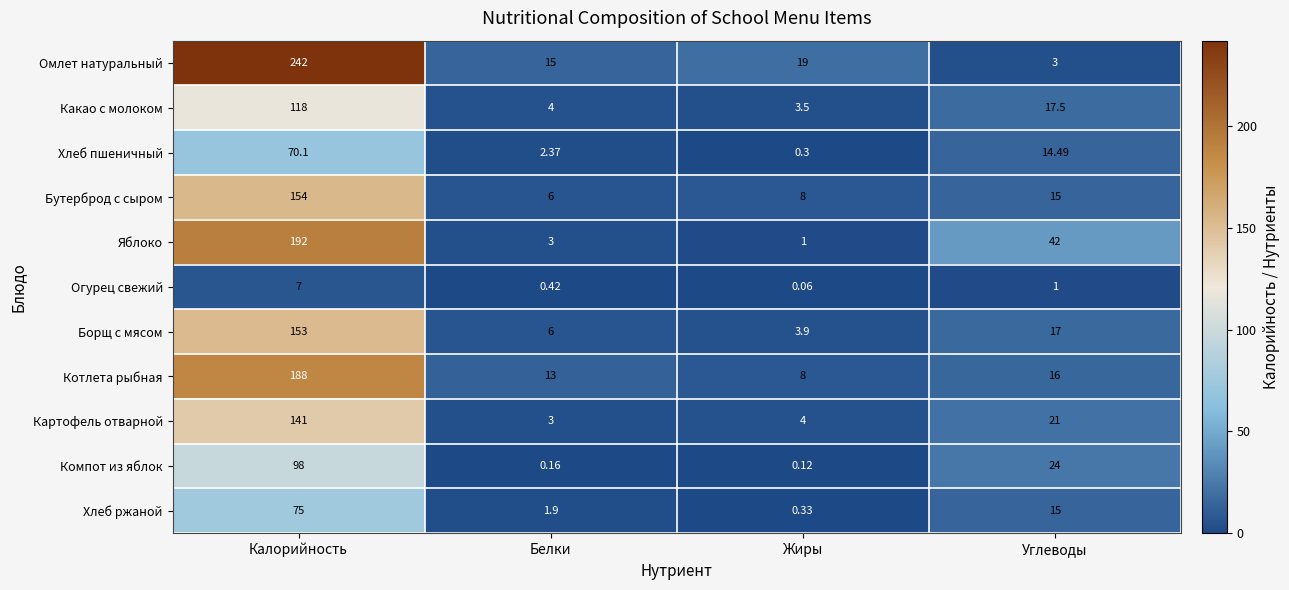

Where does the Огурец свежий series first go above 1?

Калорийность